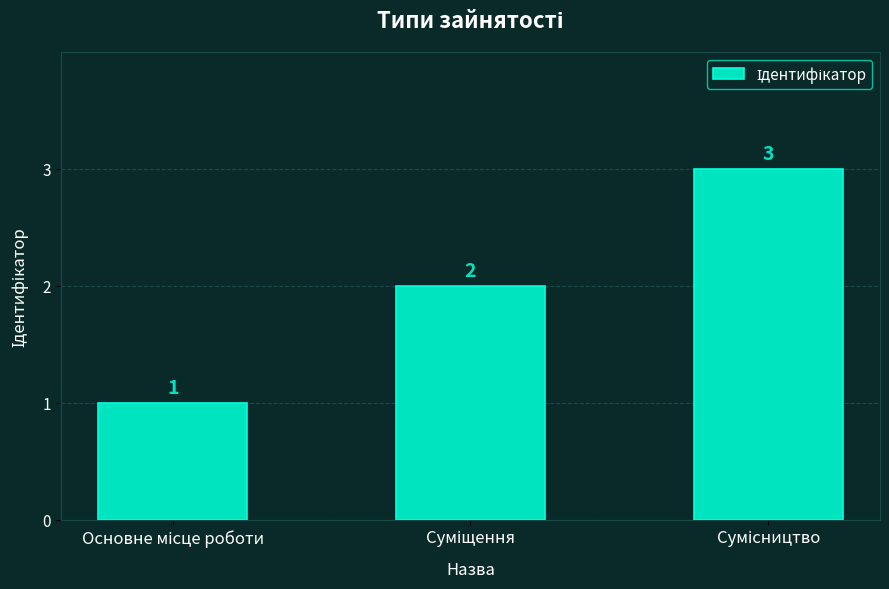

What is the sum of all values?

6